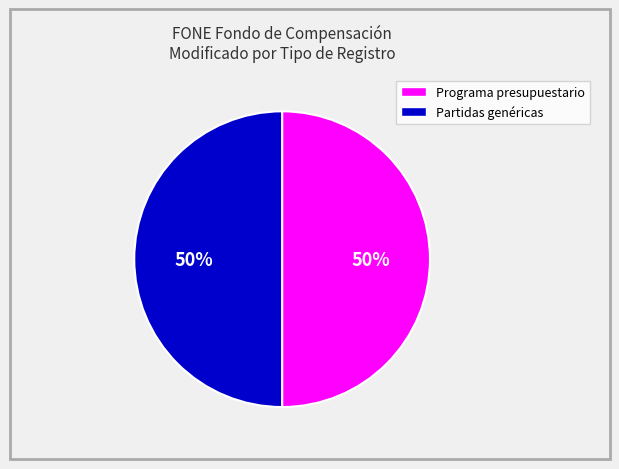

Is it true that Programa presupuestario is 60% of the pie?

False